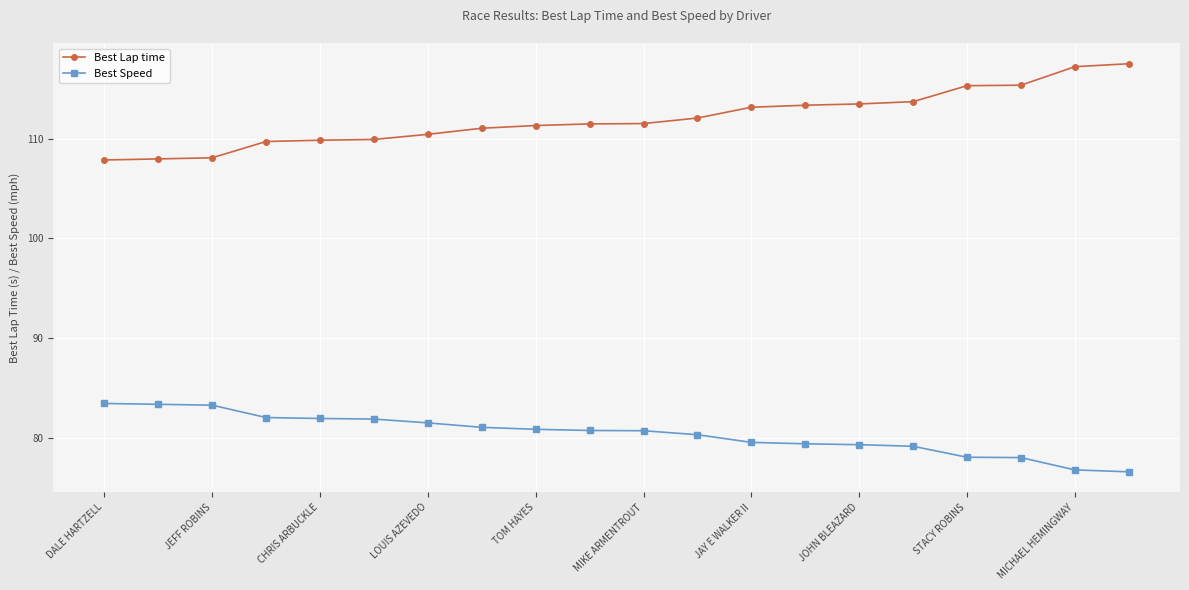

True or false: Best Speed and Best Lap time cross at least once.

False